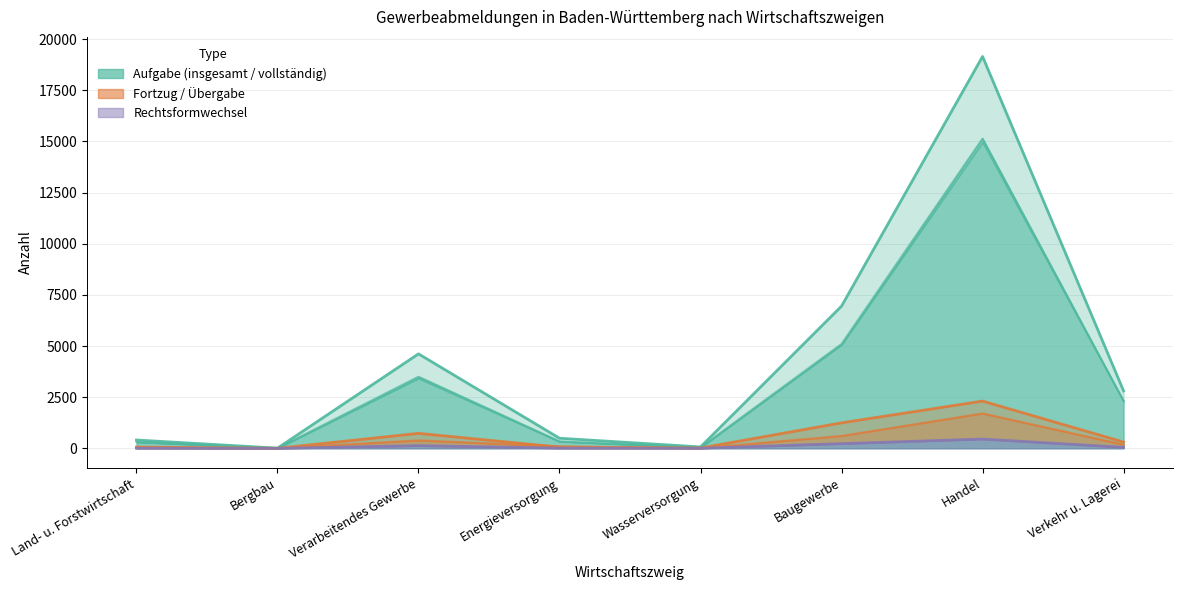

How many lines are shown in the chart?

5